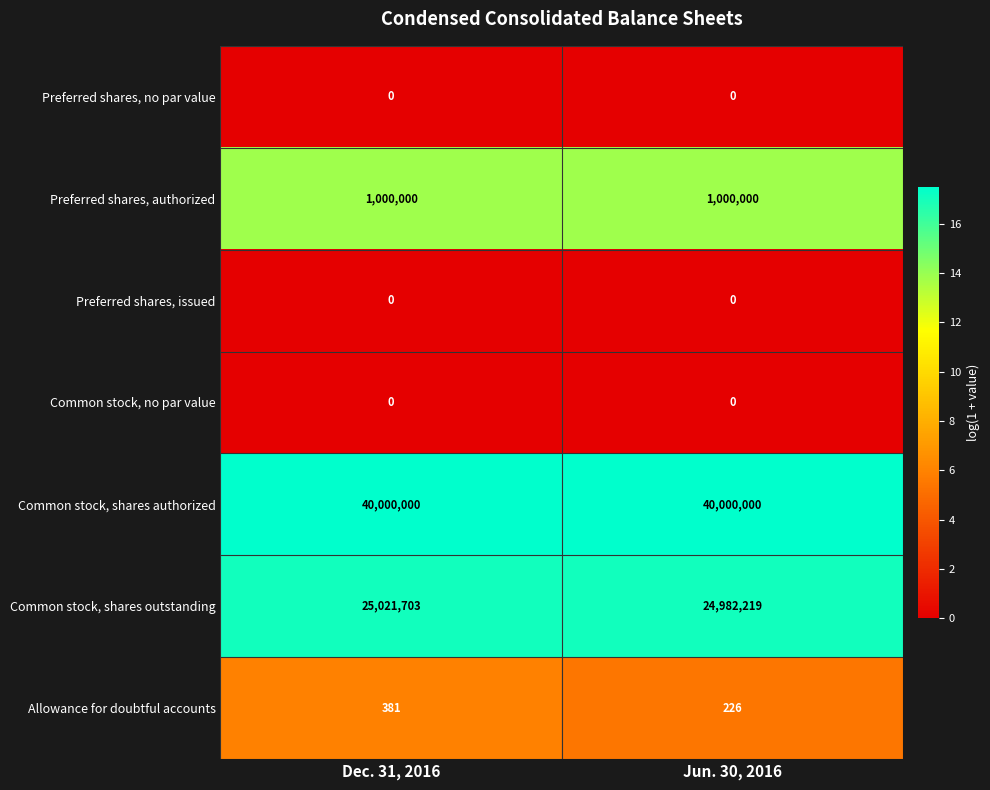

True or false: Preferred shares, authorized has a value of 1000000 at Dec. 31, 2016.

True